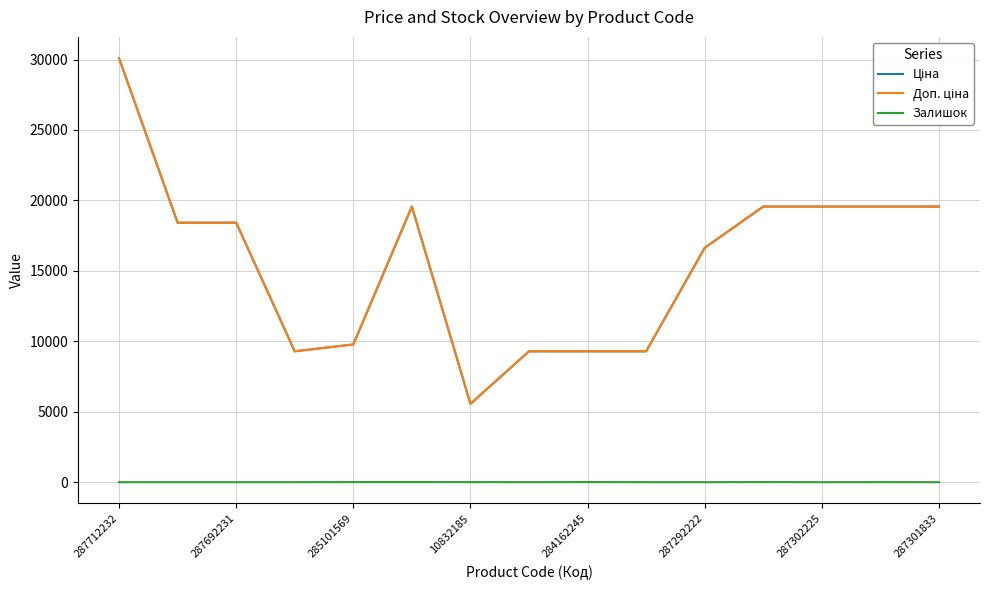

How many interior local peaks does the Доп. ціна series have?

1